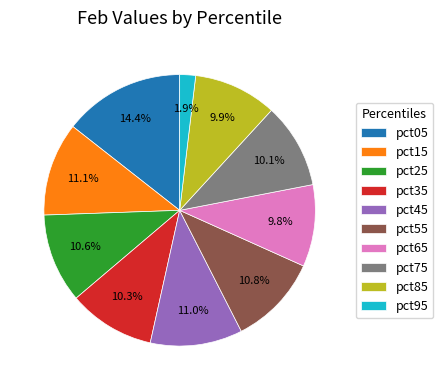

Is the sum of pct95 and pct05 greater than half?

No